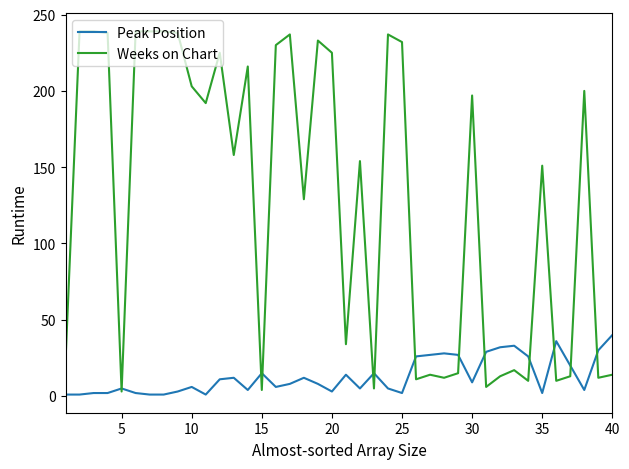

List the series in order of their peak value, lowest first.

Peak Position, Weeks on Chart